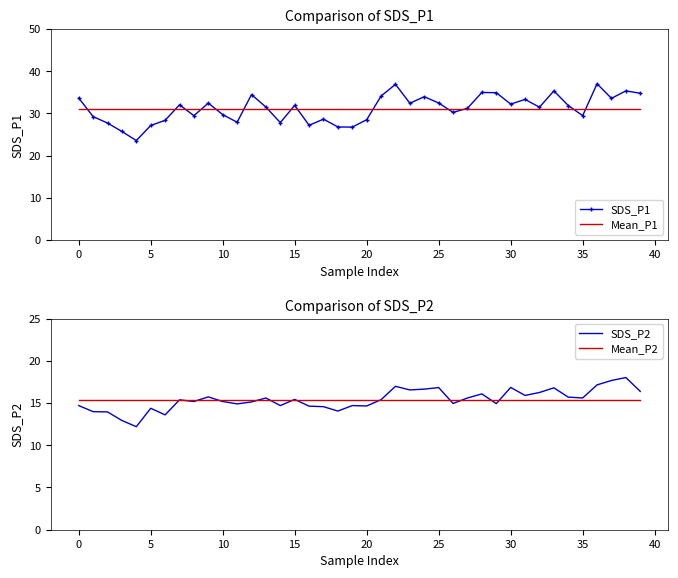

The SDS_P2 series shows 5.2 at 27. True or false?

False